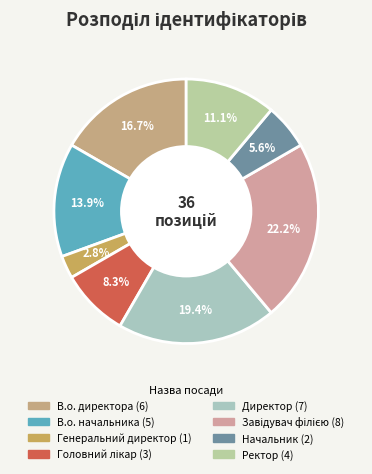

True or false: Ректор accounts for 1% of the total.

False